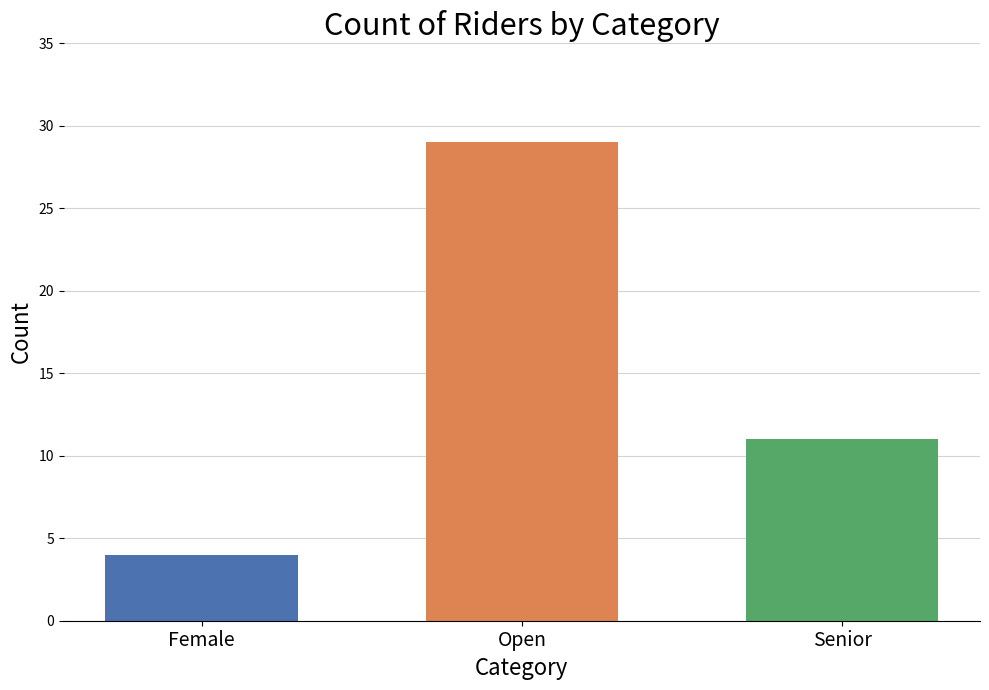

What position from the right is Open?

2